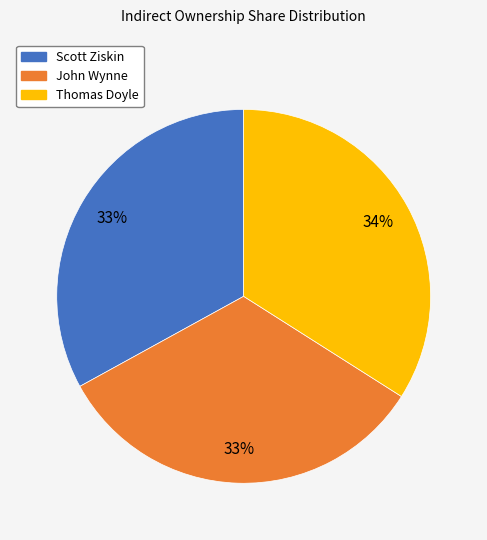

How many slices are in this pie chart?

3